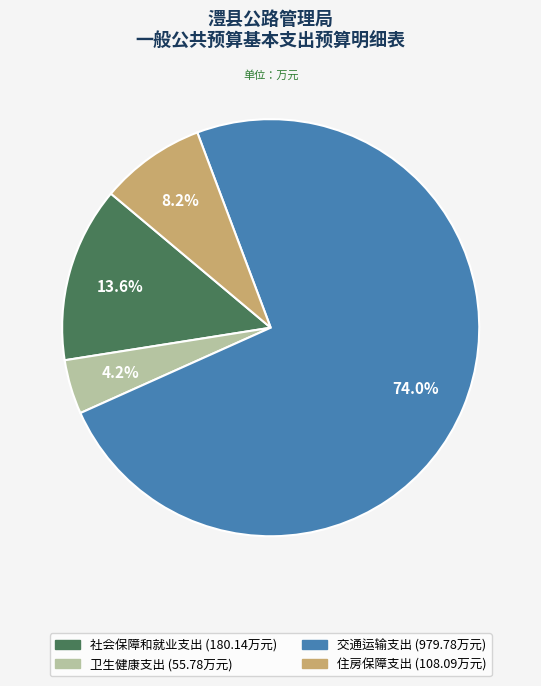

Which category has the smallest portion of the pie?

卫生健康支出